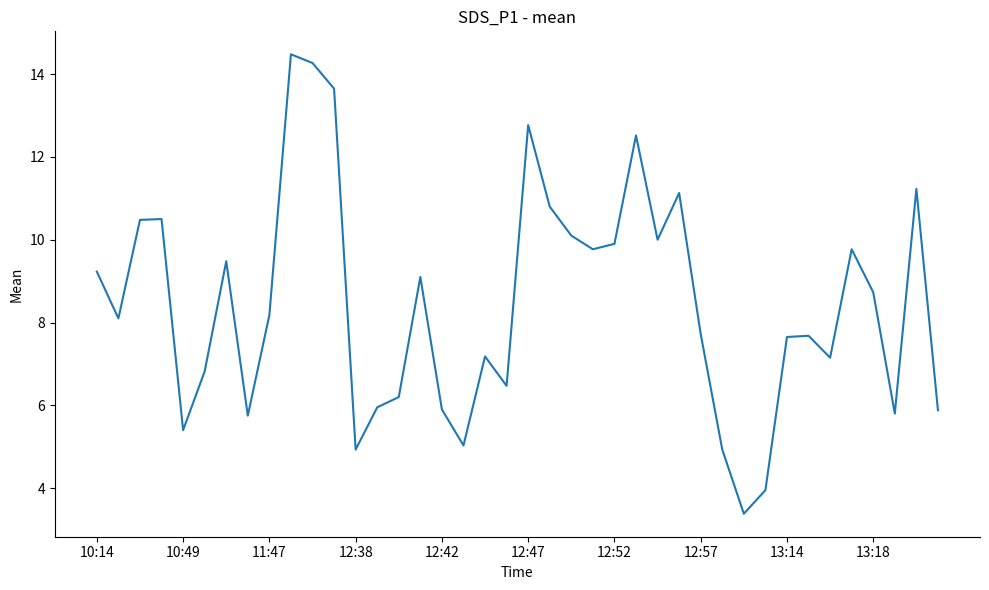

What is the difference between the maximum and minimum values?

11.1